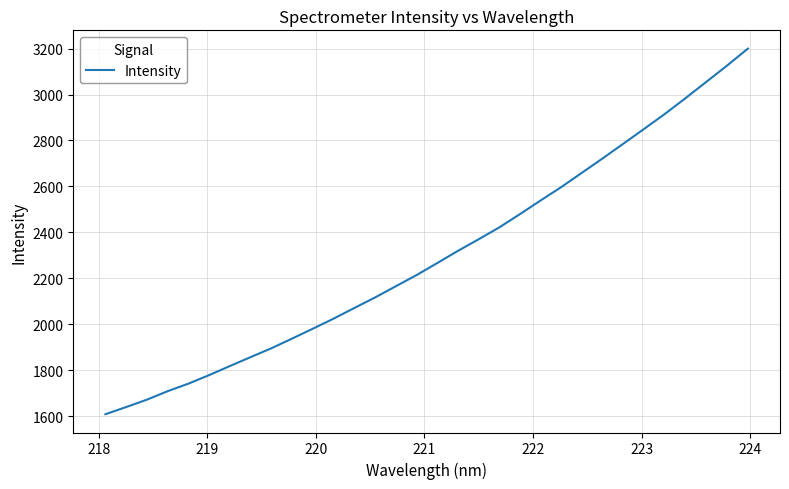

Reading left to right, list all the values displayed in this chart.

1609.1	1640.3	1672.4	1709.3	1742.1	1779.3	1818.7	1857.6	1896.0	1938.2	1981.1	2024.9	2071.2	2117.0	2165.7	2214.3	2266.7	2319.8	2370.3	2422.2	2480.1	2539.6	2598.0	2660.6	2723.0	2786.9	2851.2	2916.2	2985.1	3055.6	3126.3	3199.7